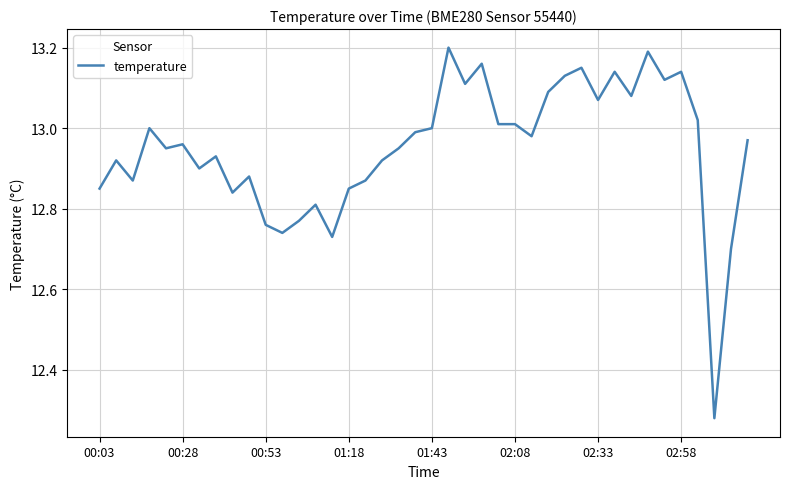

Does the chart have visible grid lines?

Yes